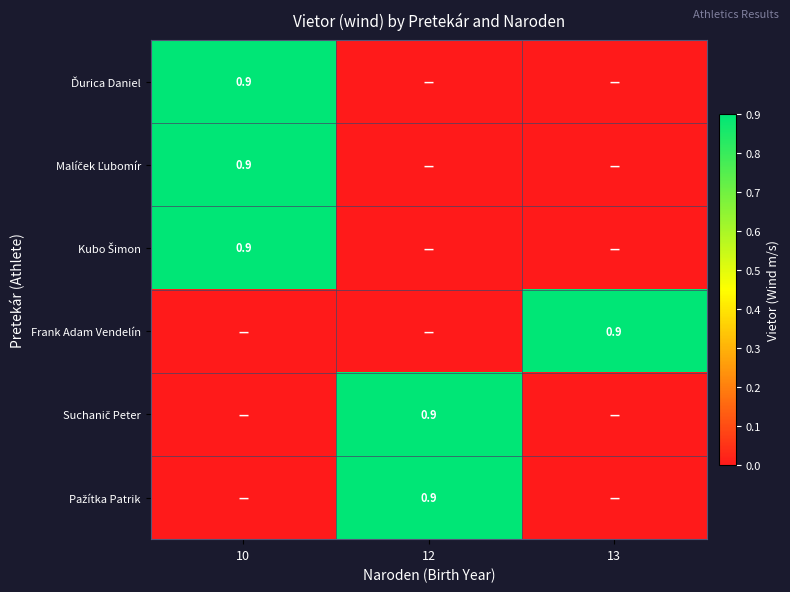

The value of Frank Adam Vendelín at 13 is 0.9. True or false?

True